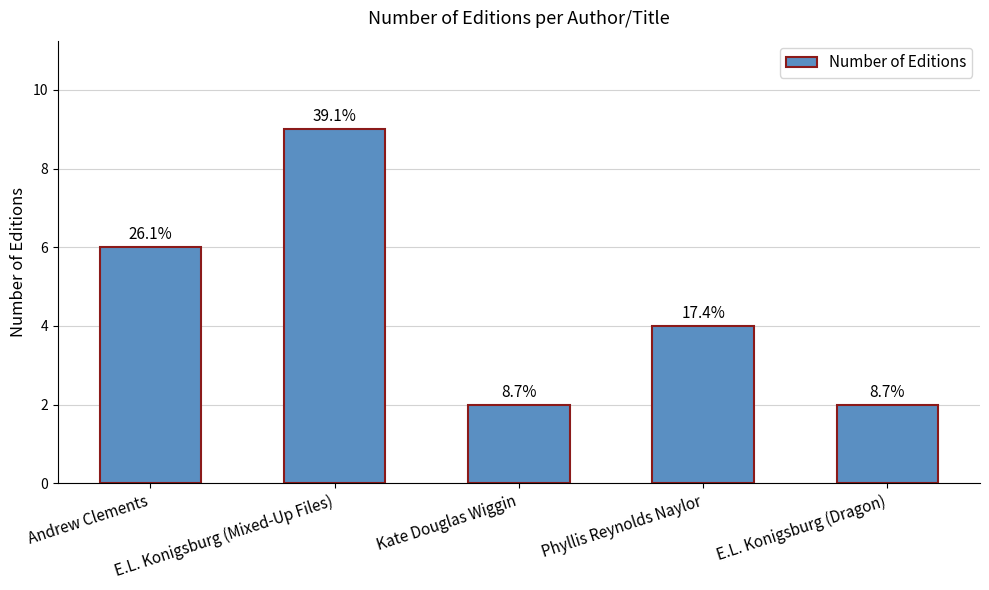

What is the label of the 3rd bar from the left?

Kate Douglas Wiggin